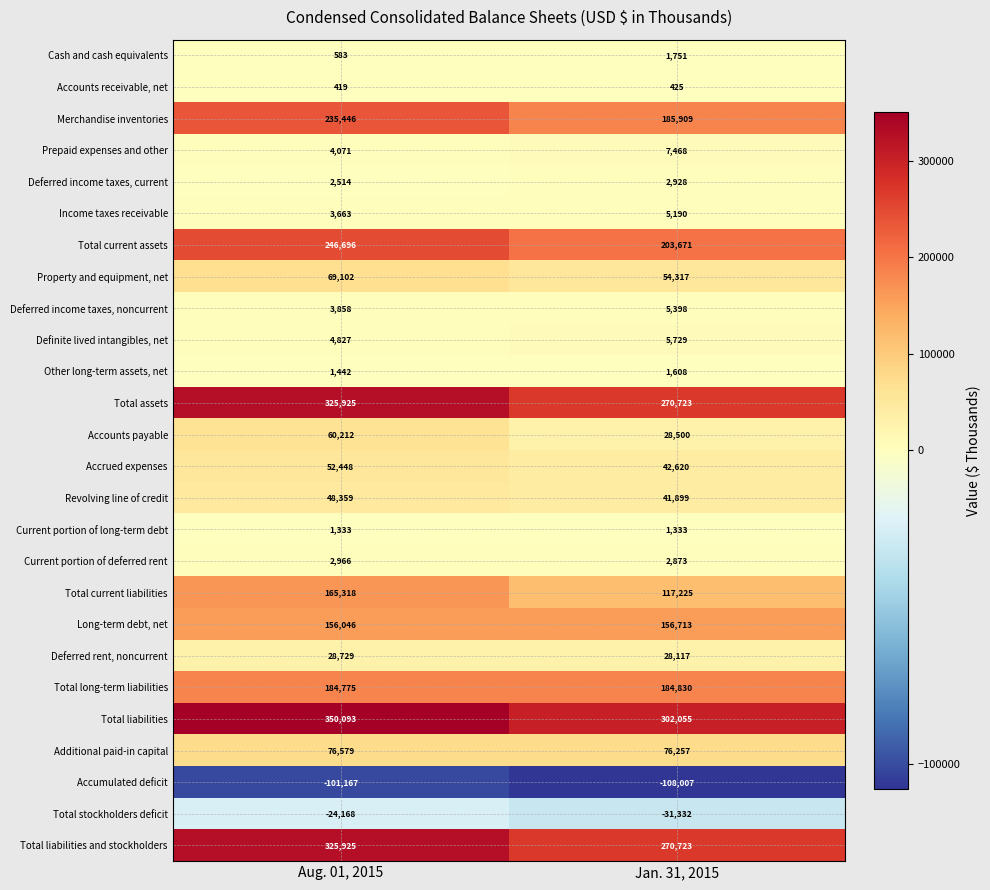

What is the difference between the highest and lowest values at Jan. 31, 2015?

410062